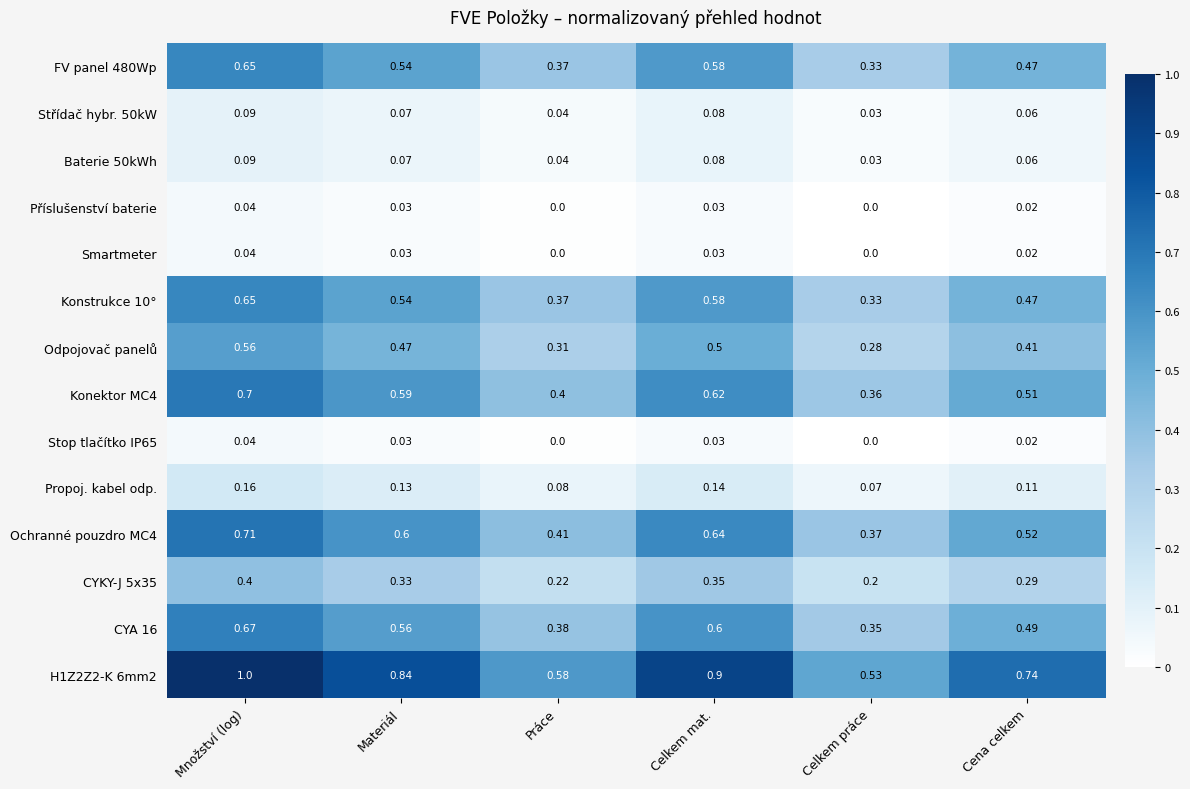

Where is Konstrukce 10° nearest to the value 0?

Celkem práce